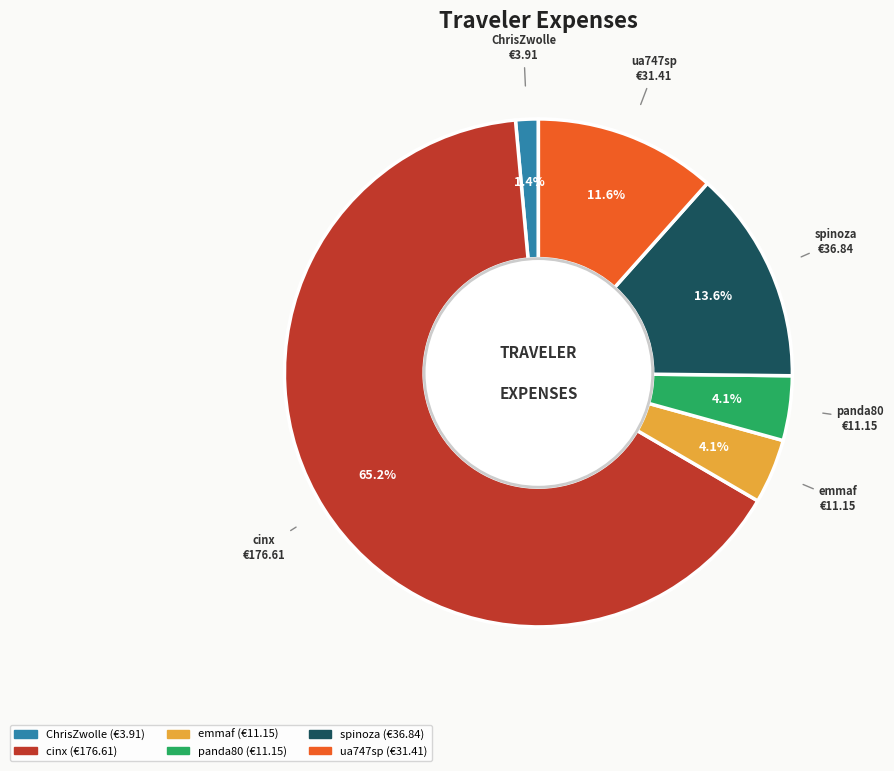

To the nearest percent, what is the average slice percentage?

17%